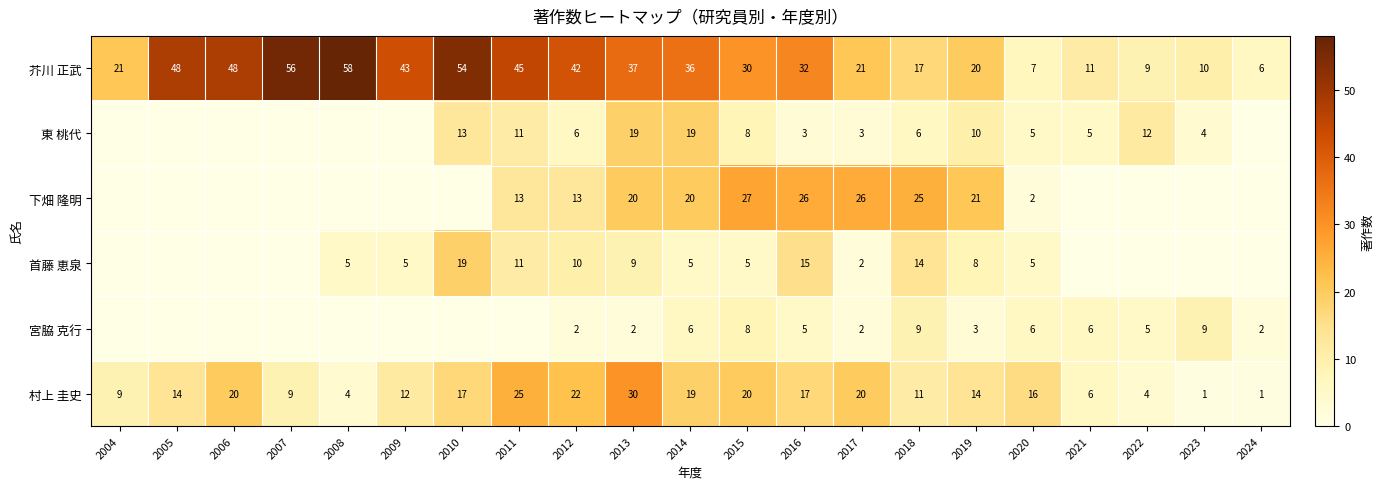

At which category is the sum across all series the highest?

2013